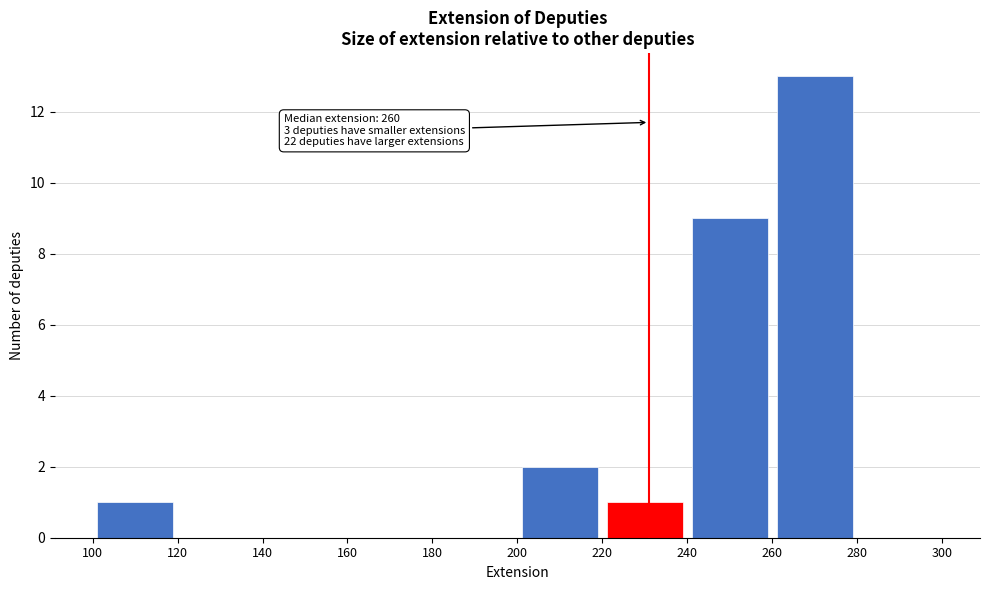

Over which range of the x-axis is the bar tallest?

260 to 280